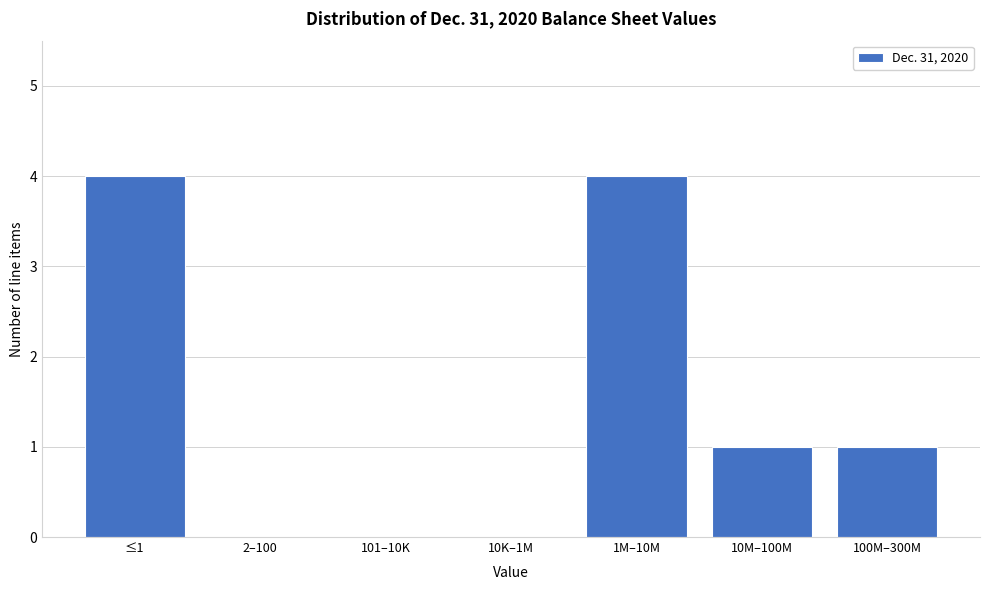

Reading left to right, extract all data points from this chart.

≤1=4	2–100=0	101–10K=0	10K–1M=0	1M–10M=4	10M–100M=1	100M–300M=1